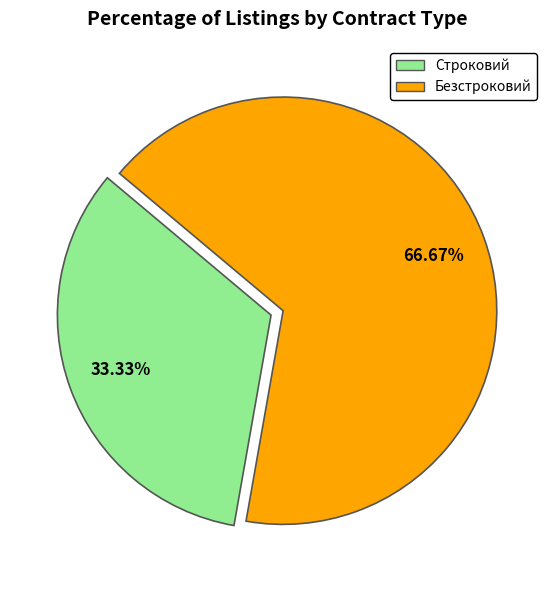

Which slice is the largest?

Безстроковий